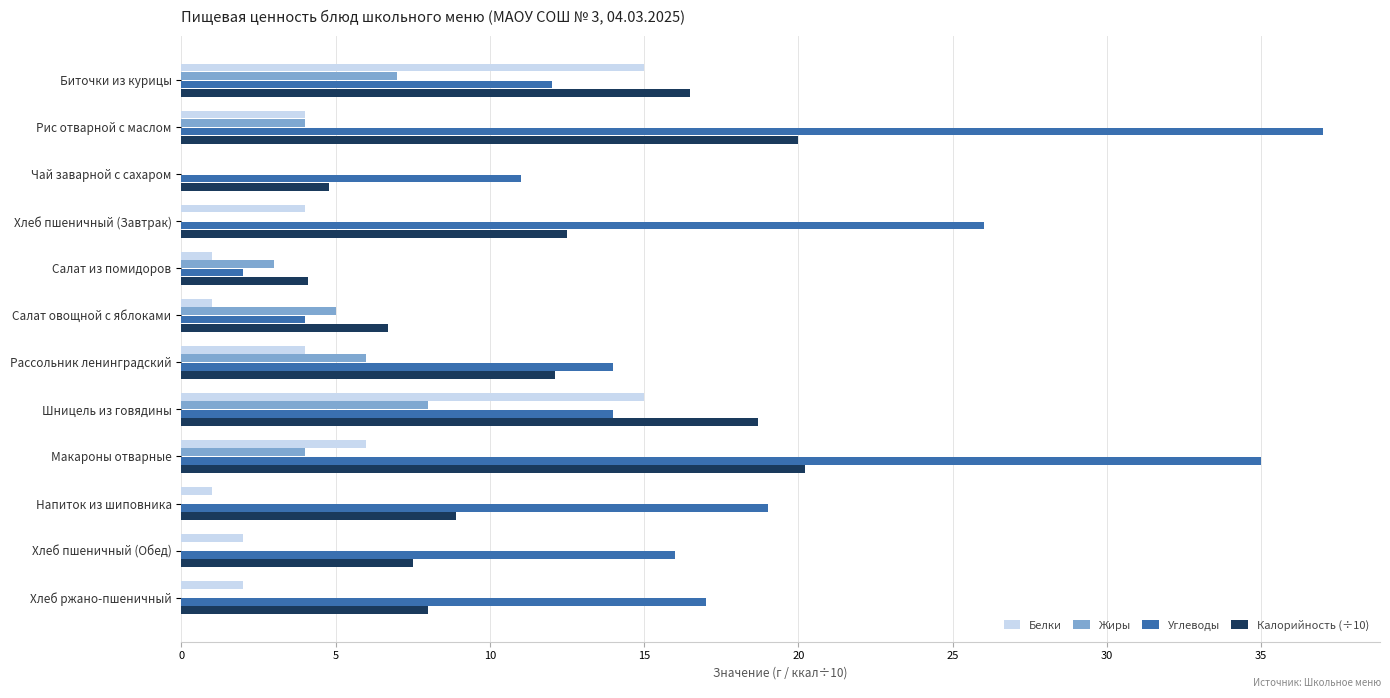

What is the highest value of the Белки series?

15.0